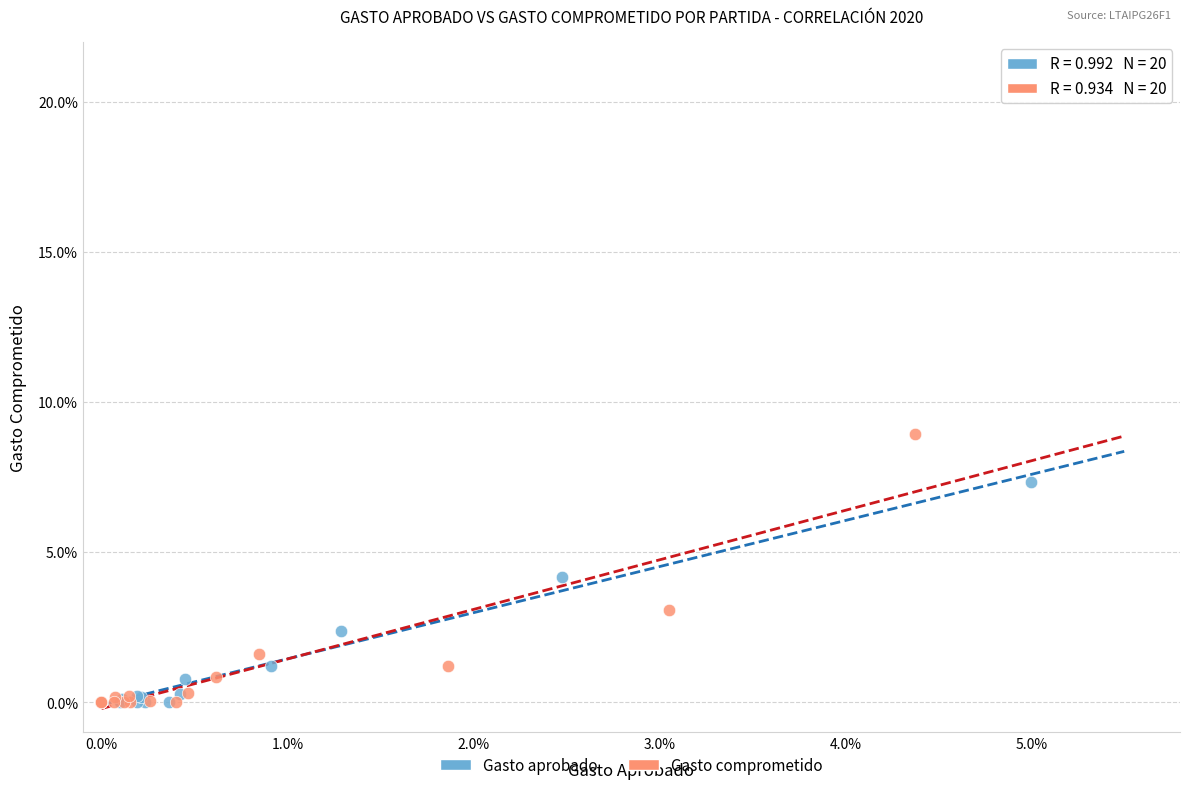

Which series has the largest Y range (max minus min)?

Gasto comprometido